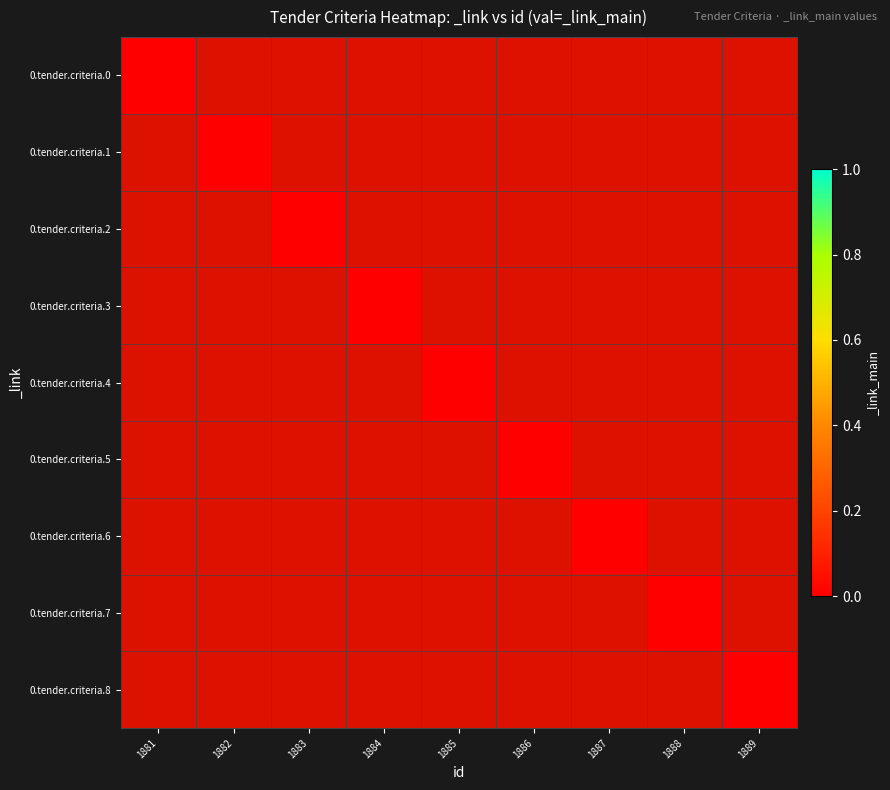

At 1889, list the series in order from largest to smallest.

0.tender.criteria.0, 0.tender.criteria.1, 0.tender.criteria.2, 0.tender.criteria.3, 0.tender.criteria.4, 0.tender.criteria.5, 0.tender.criteria.6, 0.tender.criteria.7, 0.tender.criteria.8